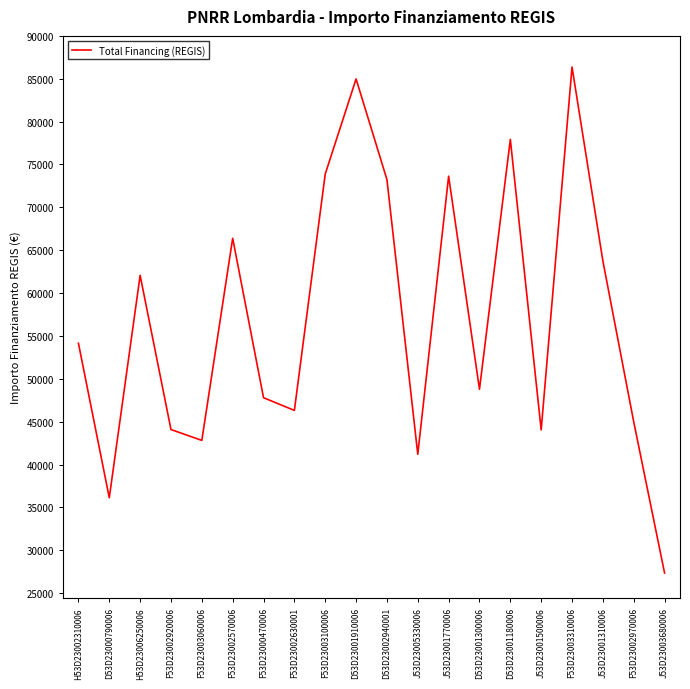

True or false: there are more than 0 points higher than both neighbors.

True